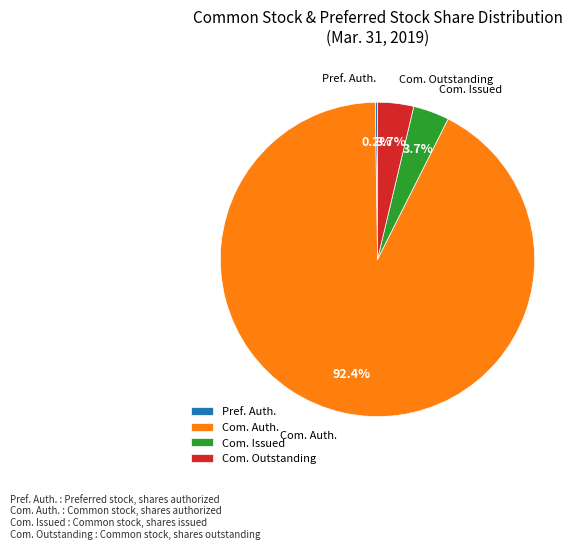

Which category has the biggest portion of the pie?

Com. Auth.